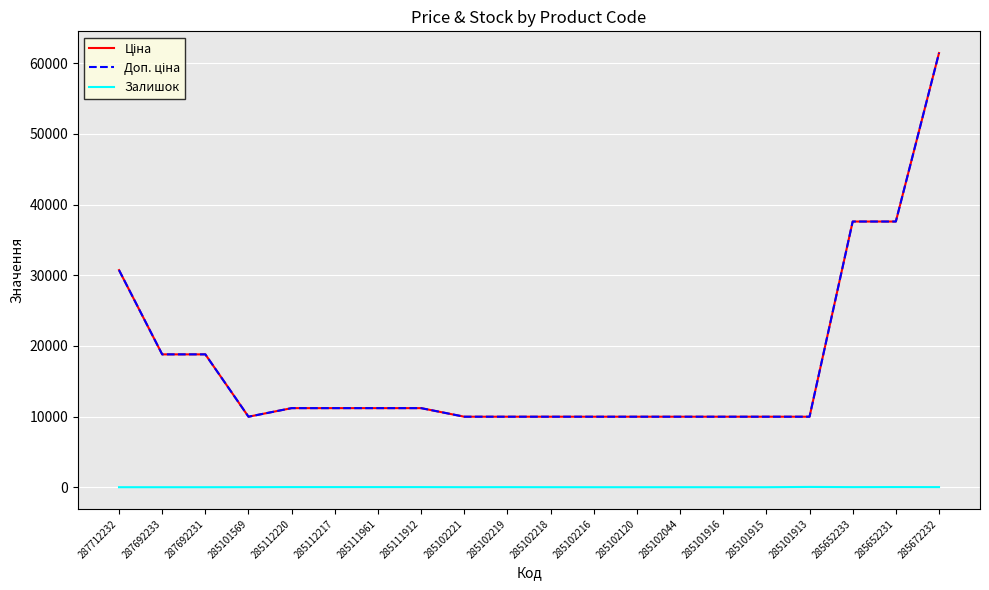

The value of Залишок at 285112220 is 4.2. True or false?

False